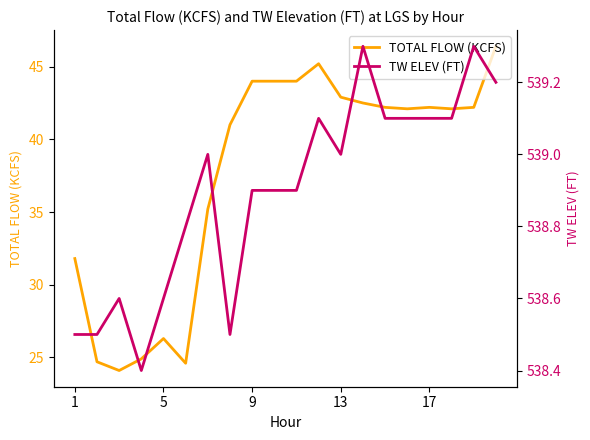

What is the greatest value displayed?

539.3